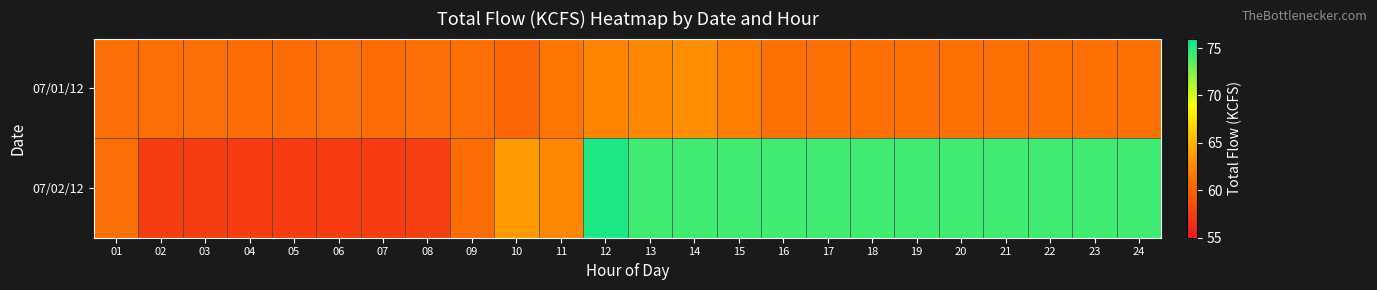

Between 03 and 19, which is larger?

19